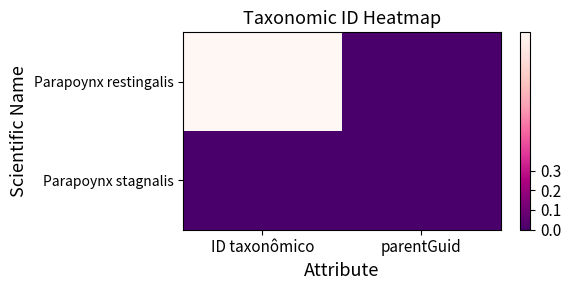

At how many categories does at least one series exceed 0?

2